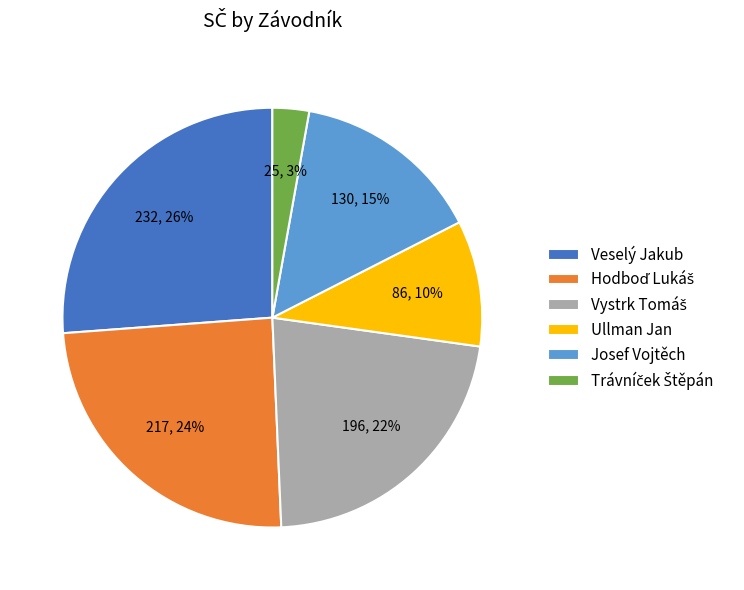

Between Josef Vojtěch and Veselý Jakub, which is larger?

Veselý Jakub